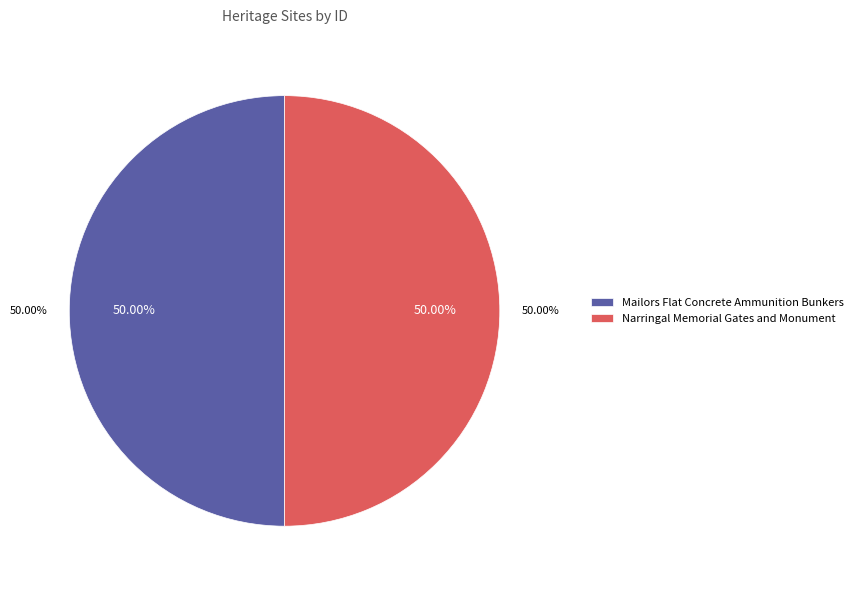

Between Narringal Memorial Gates and Monument and Mailors Flat Concrete Ammunition Bunkers, which is larger?

Narringal Memorial Gates and Monument